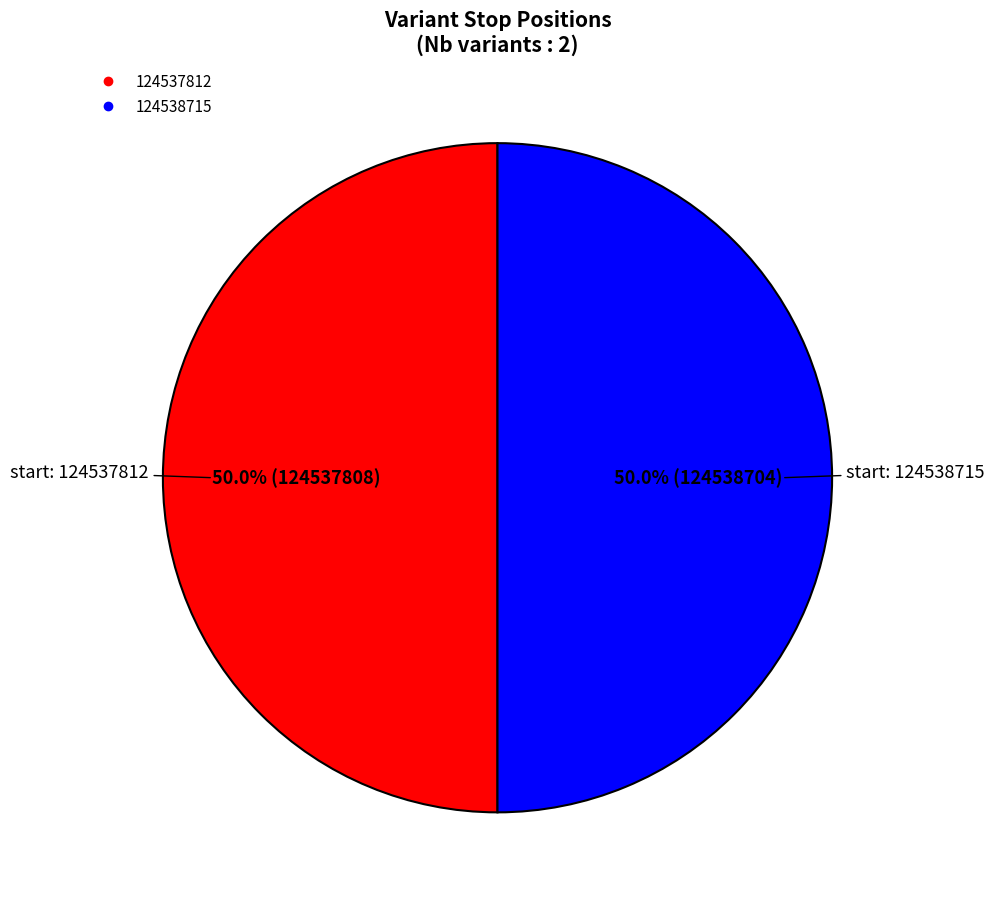

Approximately how many times larger is the value at 124538715 compared to 124537812?

1.0